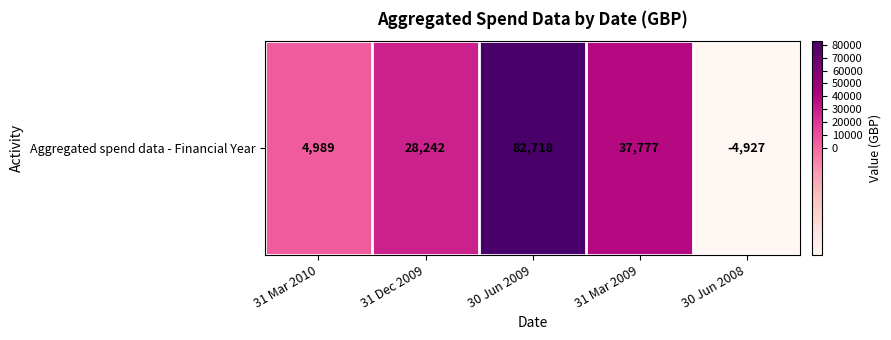

Is it true that the value at 31 Mar 2010 is 4989?

True